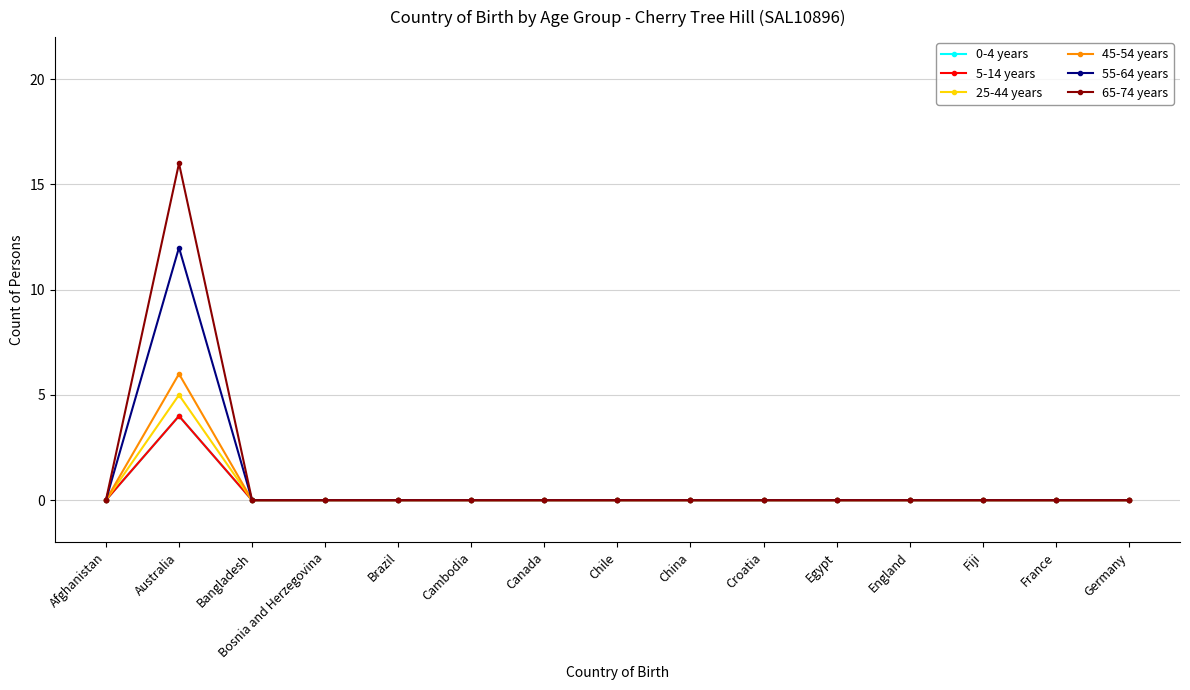

Is this an area chart (filled region under the line)?

No